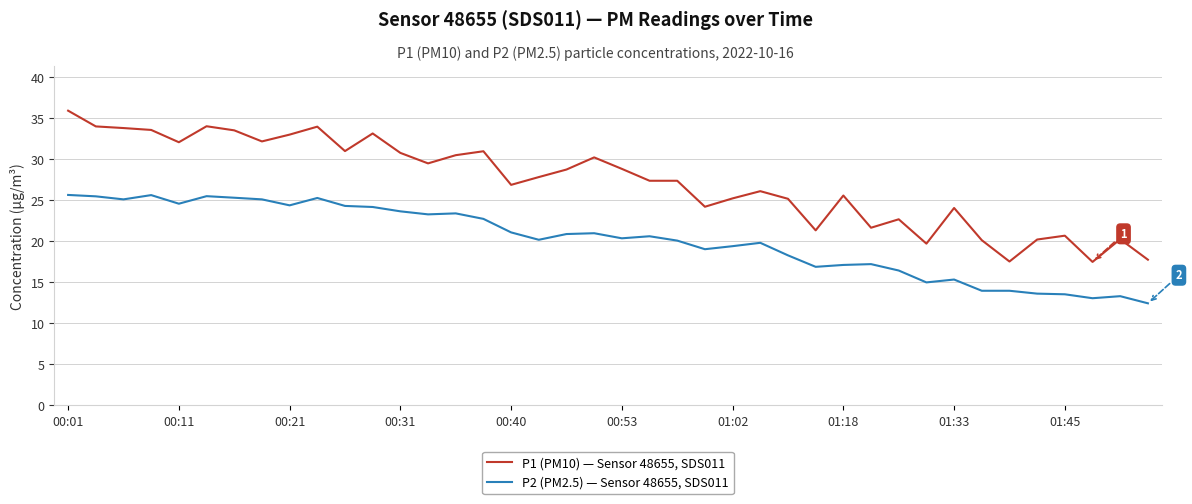

True or false: P1 (PM10) — Sensor 48655, SDS011 and P2 (PM2.5) — Sensor 48655, SDS011 cross at least once.

False